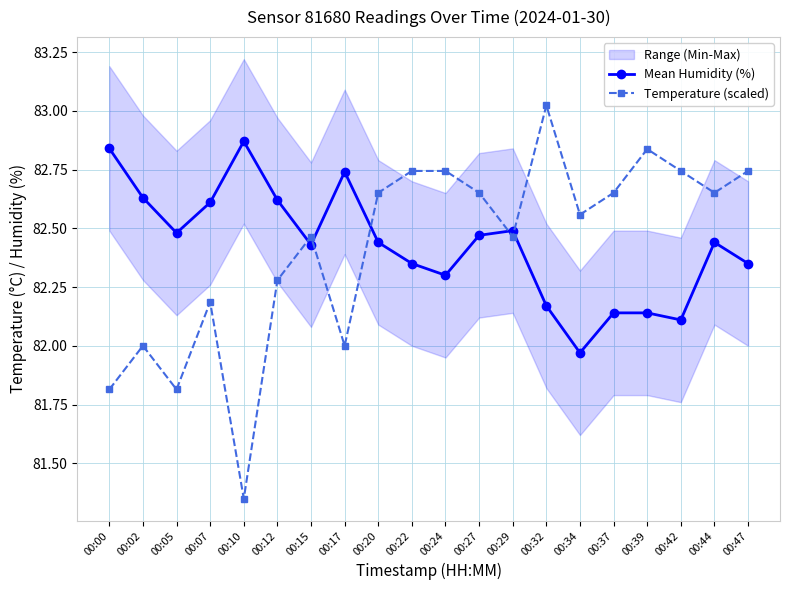

How many interior local peaks does the Mean Humidity (%) series have?

4